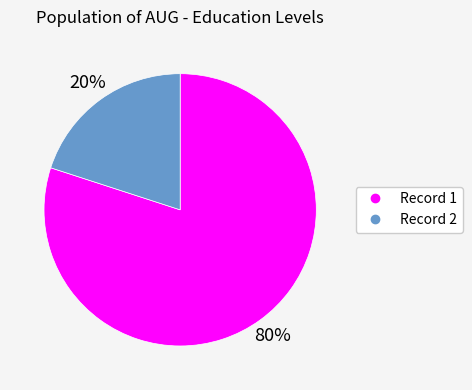

To the nearest percent, what is the average slice percentage?

50%